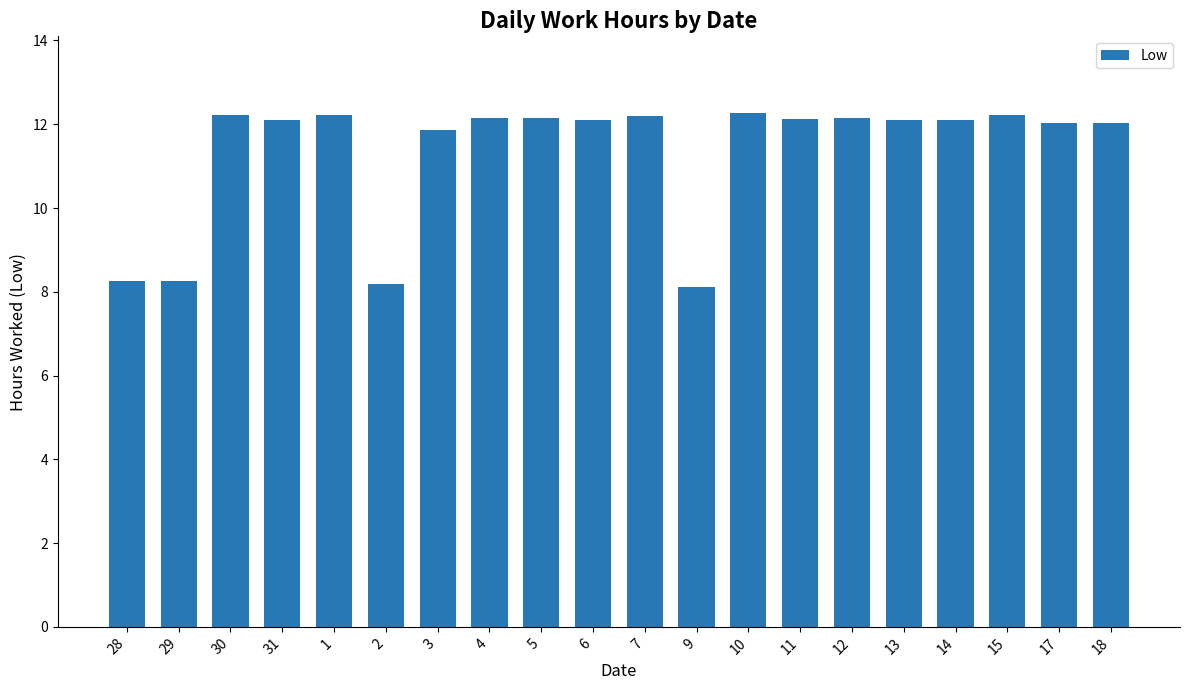

Between 28 and 6, which is larger?

6